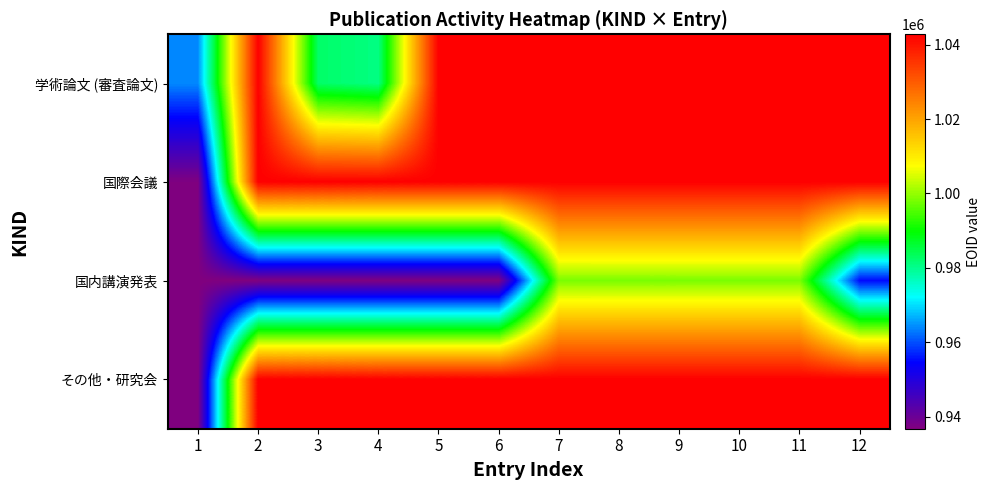

What is the maximum value shown in the chart?

1042800